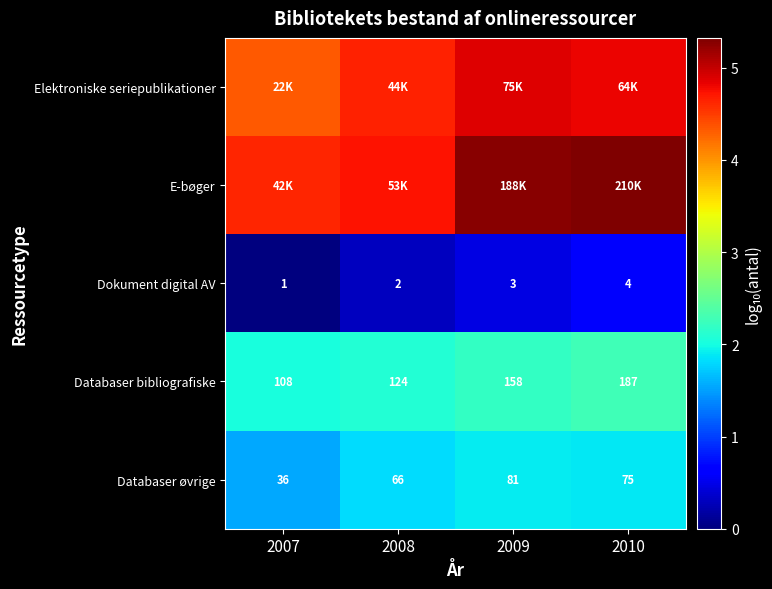

Is the value of Databaser øvrige at 2010 greater than the value of Databaser bibliografiske at 2010?

No